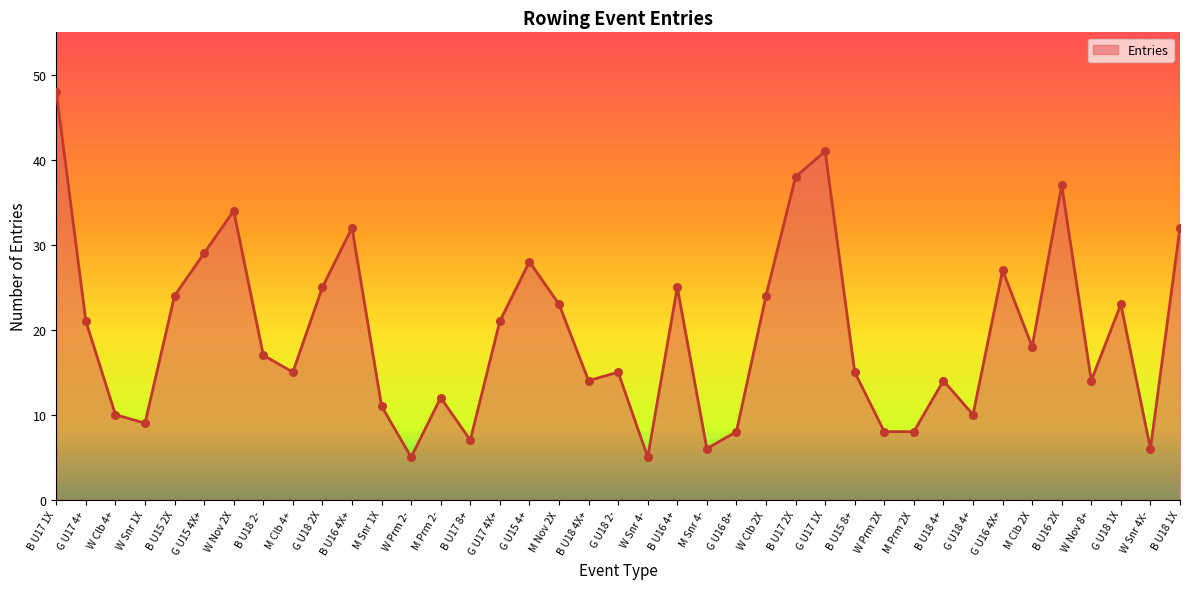

Which has a higher value, G U18 1X or W Clb 4+?

G U18 1X